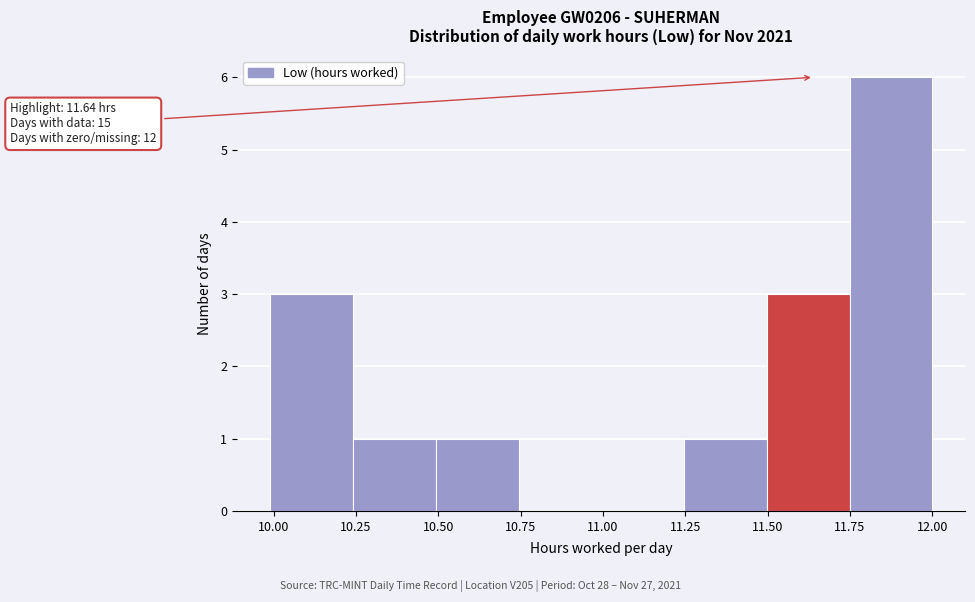

Which range on the x-axis has the tallest bar?

11.75 to 12.00